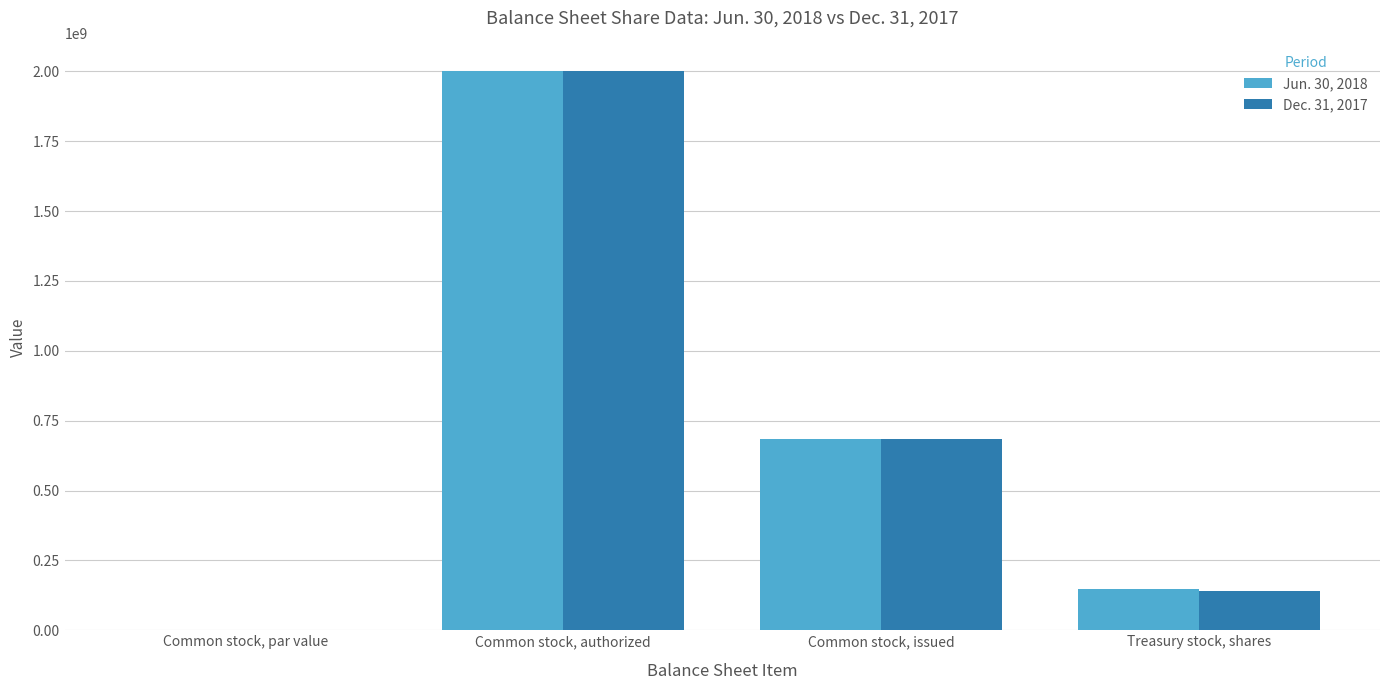

At which category is the sum across all series the highest?

Common stock, authorized